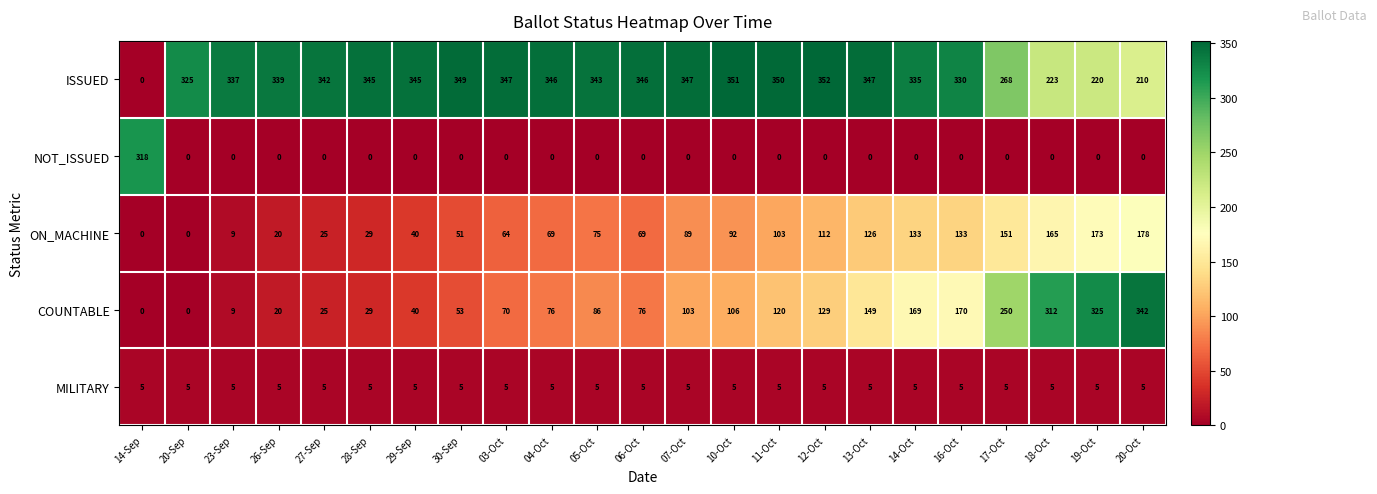

Is it true that ON_MACHINE equals 35 at 30-Sep?

False